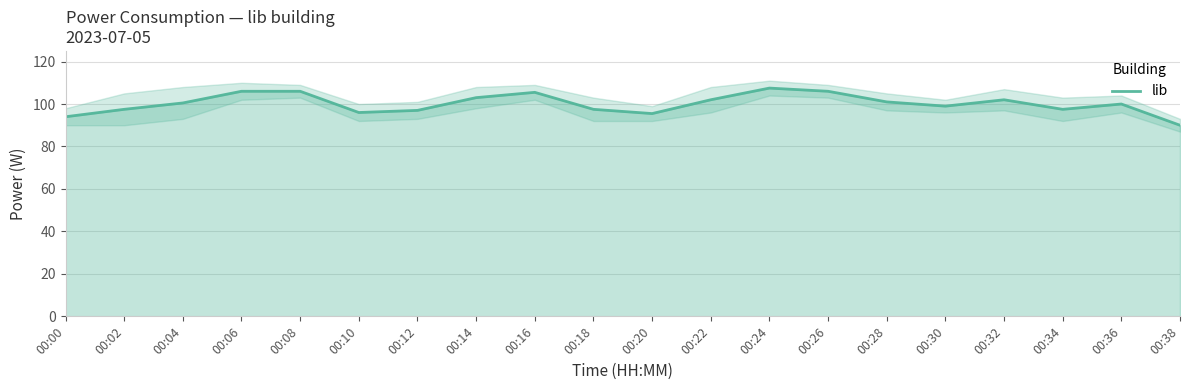

What is the value of the 10th point from the left?

97.5